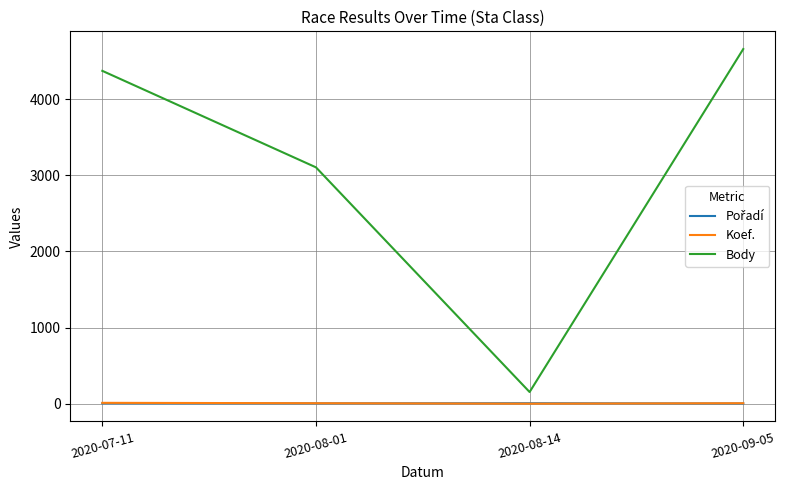

What is the sum of the Body values at 2020-07-11 and 2020-08-01?

7475